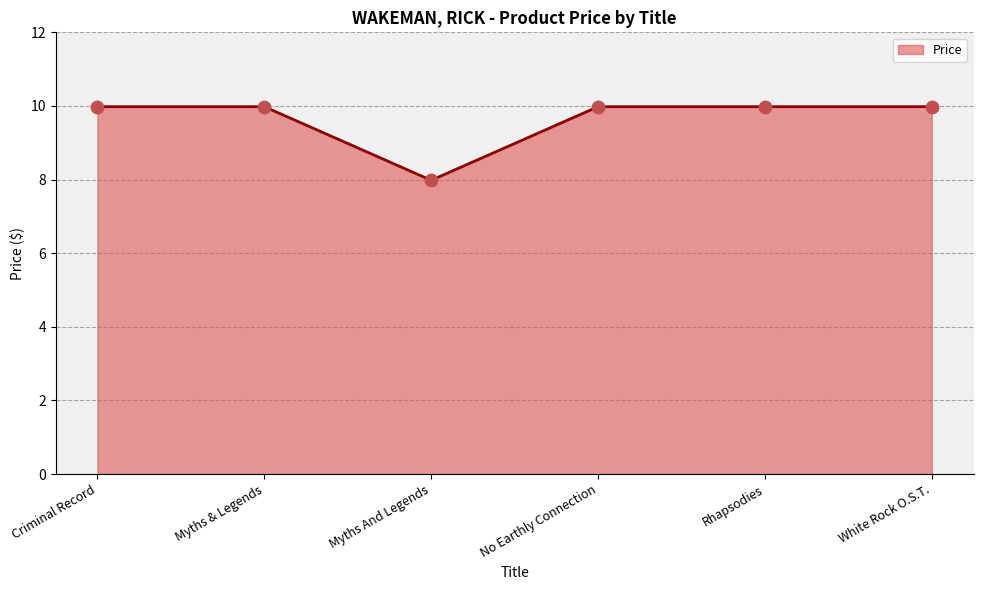

Approximately how many times larger is the value at White Rock O.S.T. compared to No Earthly Connection?

1.0